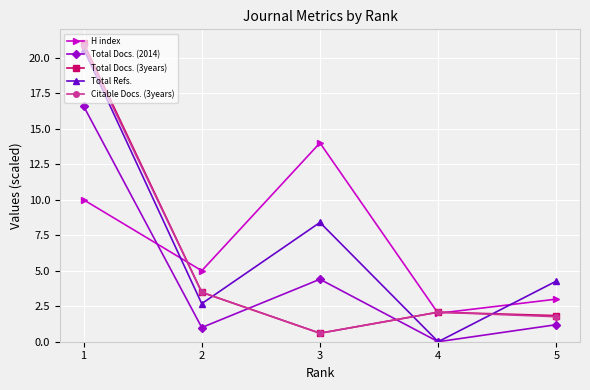

Where is the first local maximum for Total Docs. (3years)?

4